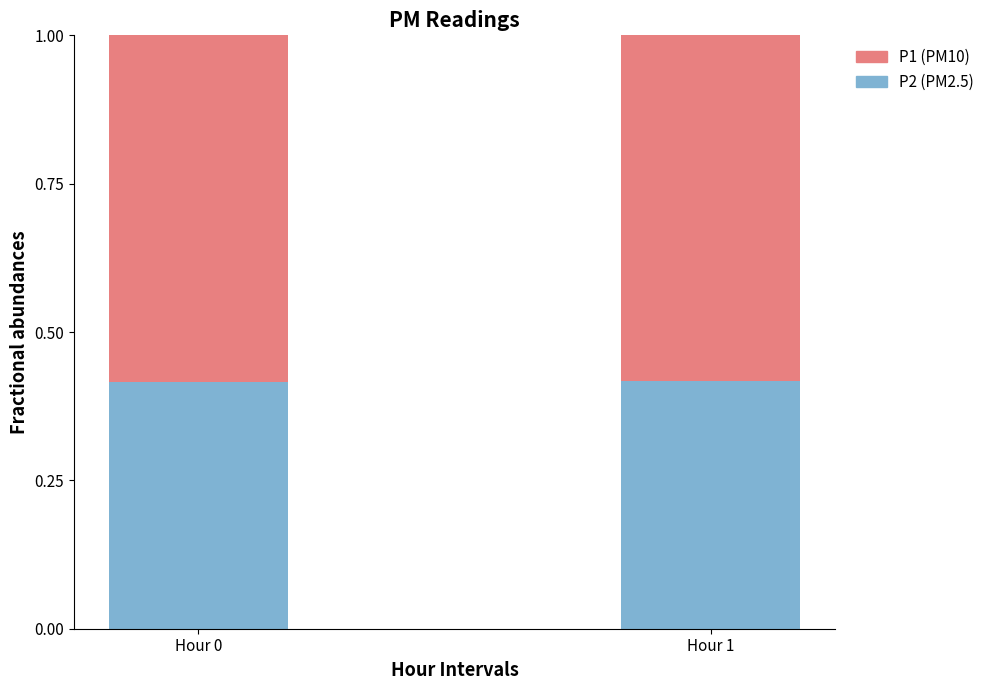

What is the total value across all series at Hour 1?

1.0